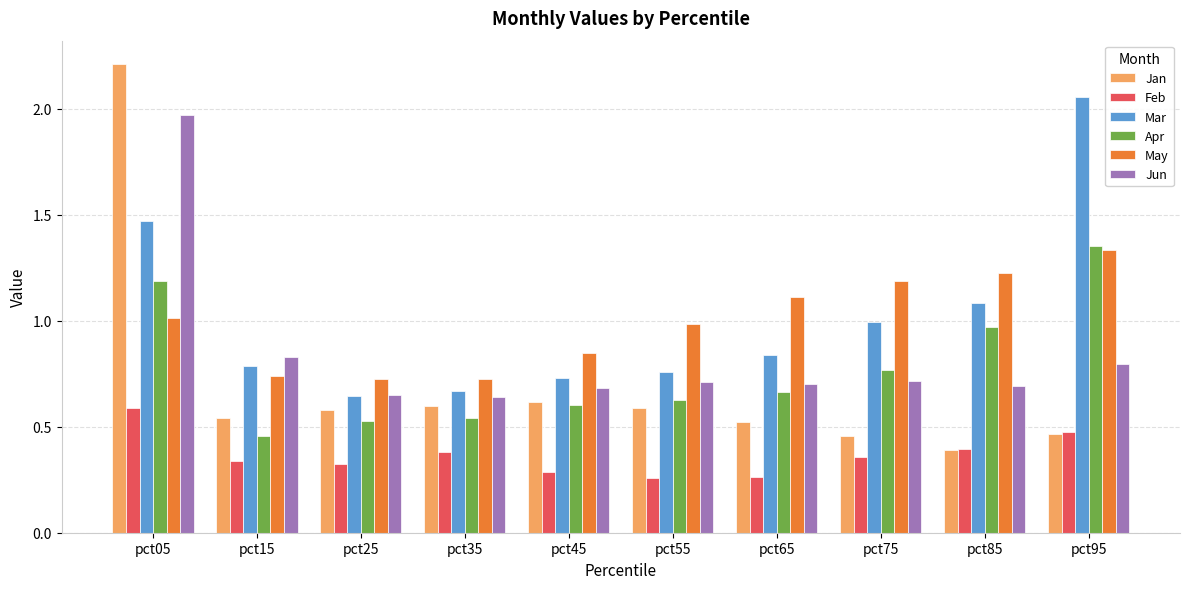

At which label is Mar closest to 1?

pct75